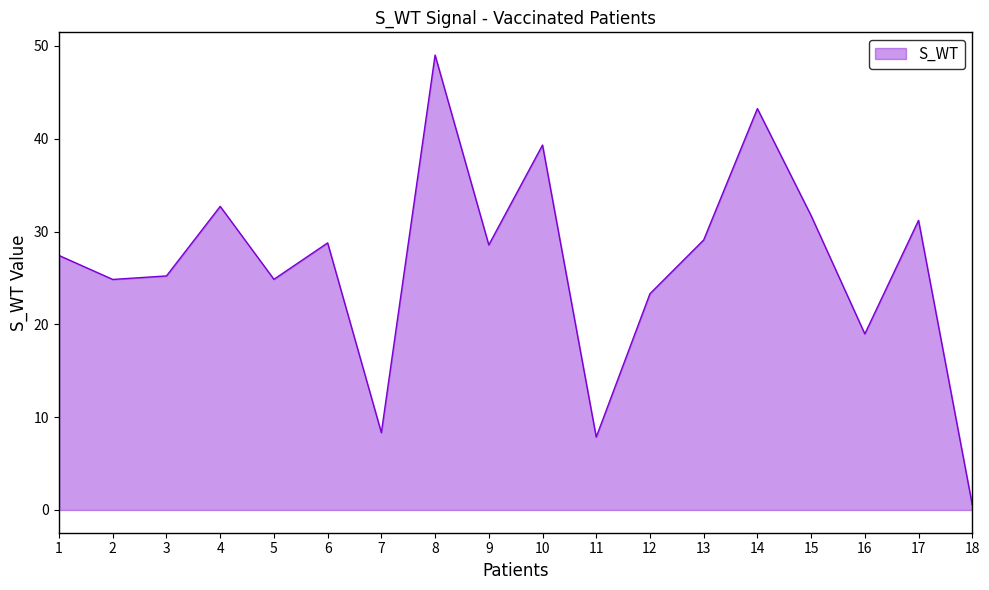

What is the greatest value displayed?

49.0